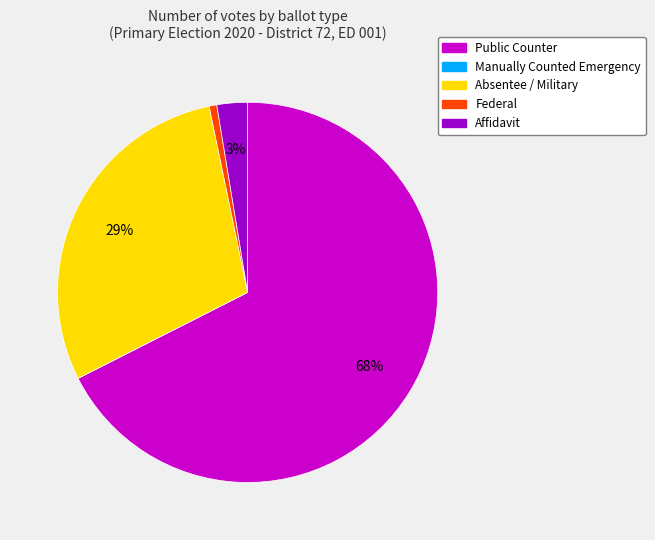

Is it true that Absentee / Military is 21% of the pie?

False